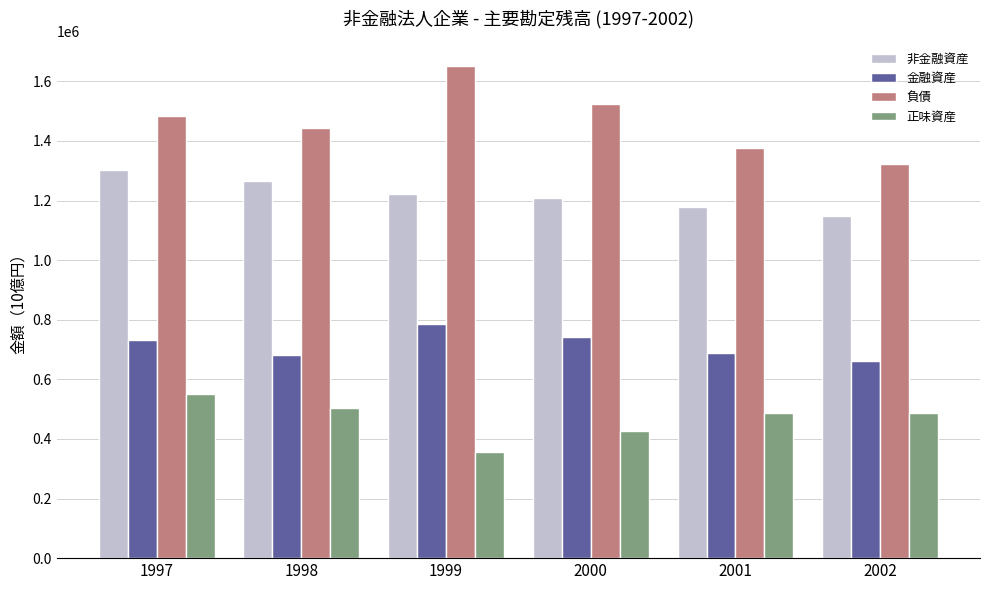

How many data points in 正味資産 are less than 488567?

3